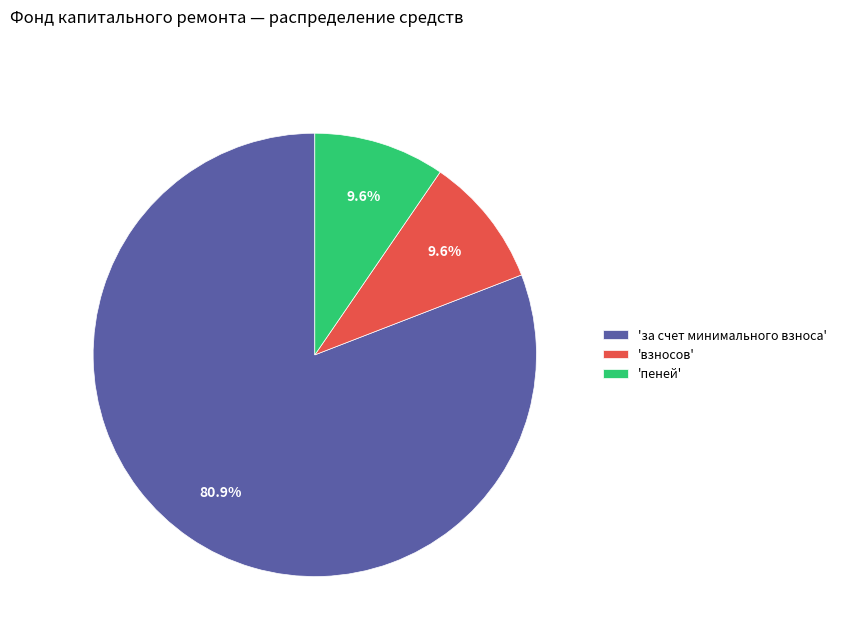

Which slice is the largest?

'за счет минимального взноса'